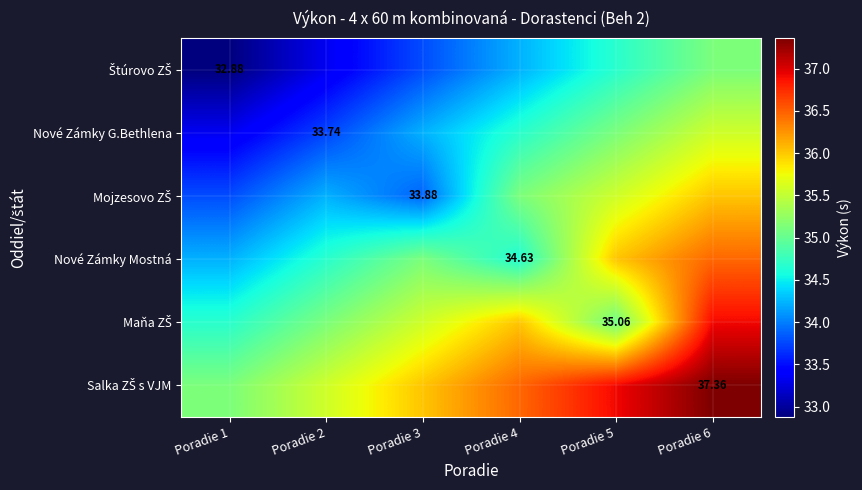

What is the difference between the maximum and minimum values in the Štúrovo ZŠ series?

2.2